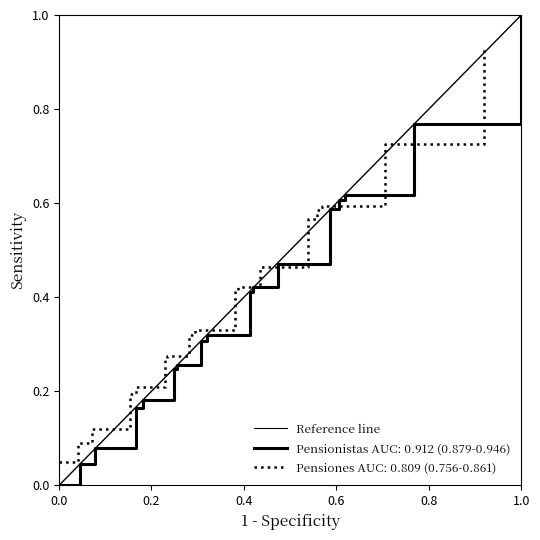

How many values are below 1?

1